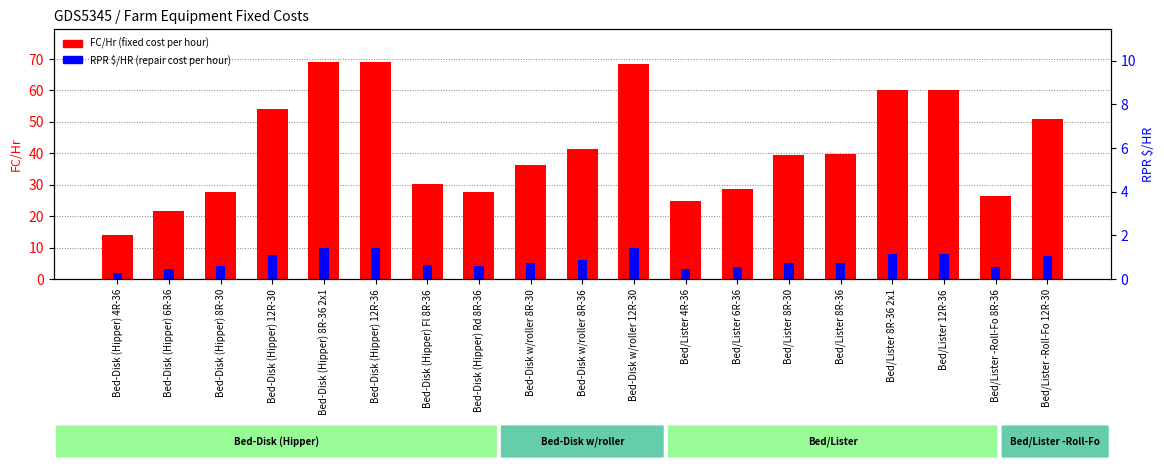

Reading left to right, extract all data points from this chart.

FC/Hr: Bed-Disk (Hipper) 4R-36=14.1	Bed-Disk (Hipper) 6R-36=21.5	Bed-Disk (Hipper) 8R-30=27.6	Bed-Disk (Hipper) 12R-30=54.0	Bed-Disk (Hipper) 8R-36 2x1=69.1	Bed-Disk (Hipper) 12R-36=69.1	Bed-Disk (Hipper) Fl 8R-36=30.1	Bed-Disk (Hipper) Rd 8R-36=27.7	Bed-Disk w/roller 8R-30=36.1	Bed-Disk w/roller 8R-36=41.3	Bed-Disk w/roller 12R-30=68.5	Bed/Lister 4R-36=24.9	Bed/Lister 6R-36=28.6	Bed/Lister 8R-30=39.4	Bed/Lister 8R-36=39.6	Bed/Lister 8R-36 2x1=60.0	Bed/Lister 12R-36=60.0	Bed/Lister -Roll-Fo 8R-36=26.3	Bed/Lister -Roll-Fo 12R-30=50.8
RPR $/HR: Bed-Disk (Hipper) 4R-36=2.0	Bed-Disk (Hipper) 6R-36=3.1	Bed-Disk (Hipper) 8R-30=4.0	Bed-Disk (Hipper) 12R-30=7.8	Bed-Disk (Hipper) 8R-36 2x1=9.9	Bed-Disk (Hipper) 12R-36=9.9	Bed-Disk (Hipper) Fl 8R-36=4.3	Bed-Disk (Hipper) Rd 8R-36=4.0	Bed-Disk w/roller 8R-30=5.2	Bed-Disk w/roller 8R-36=6.0	Bed-Disk w/roller 12R-30=9.9	Bed/Lister 4R-36=3.3	Bed/Lister 6R-36=3.8	Bed/Lister 8R-30=5.2	Bed/Lister 8R-36=5.2	Bed/Lister 8R-36 2x1=7.9	Bed/Lister 12R-36=7.9	Bed/Lister -Roll-Fo 8R-36=3.8	Bed/Lister -Roll-Fo 12R-30=7.3